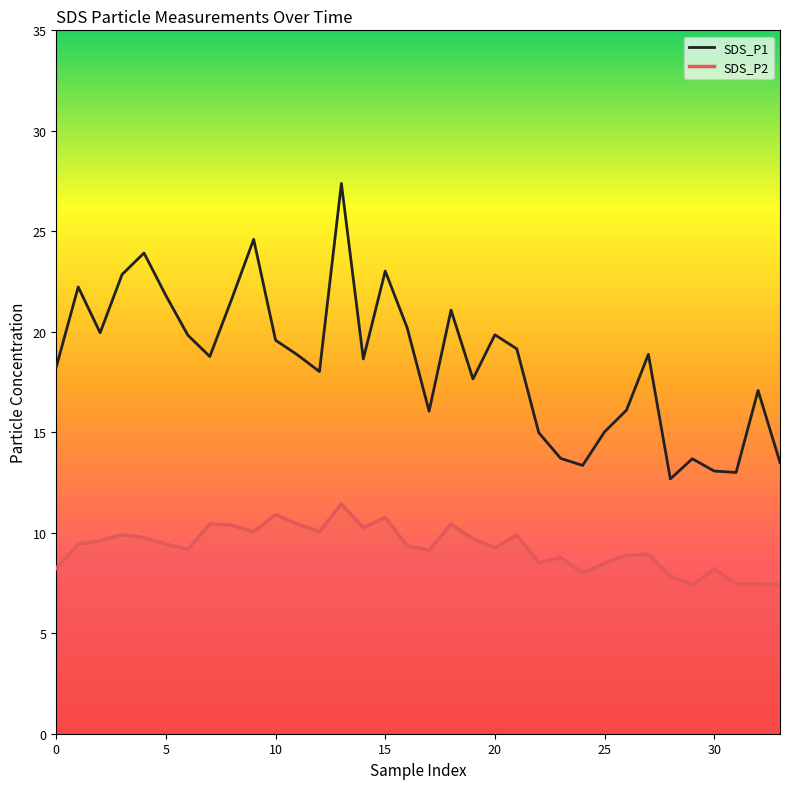

How many lines are shown in the chart?

2